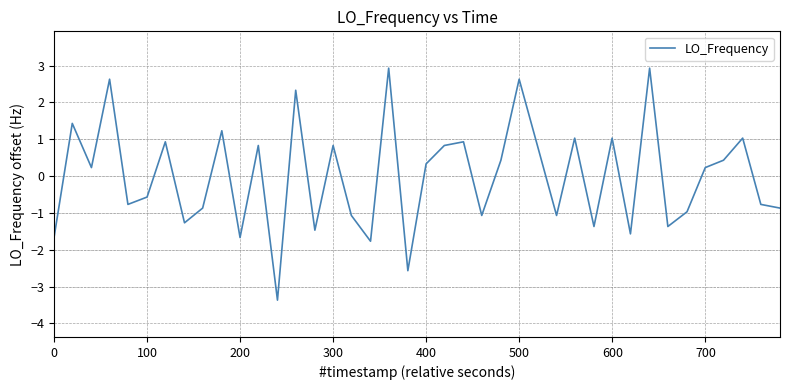

What is the maximum value shown in the chart?

2.9